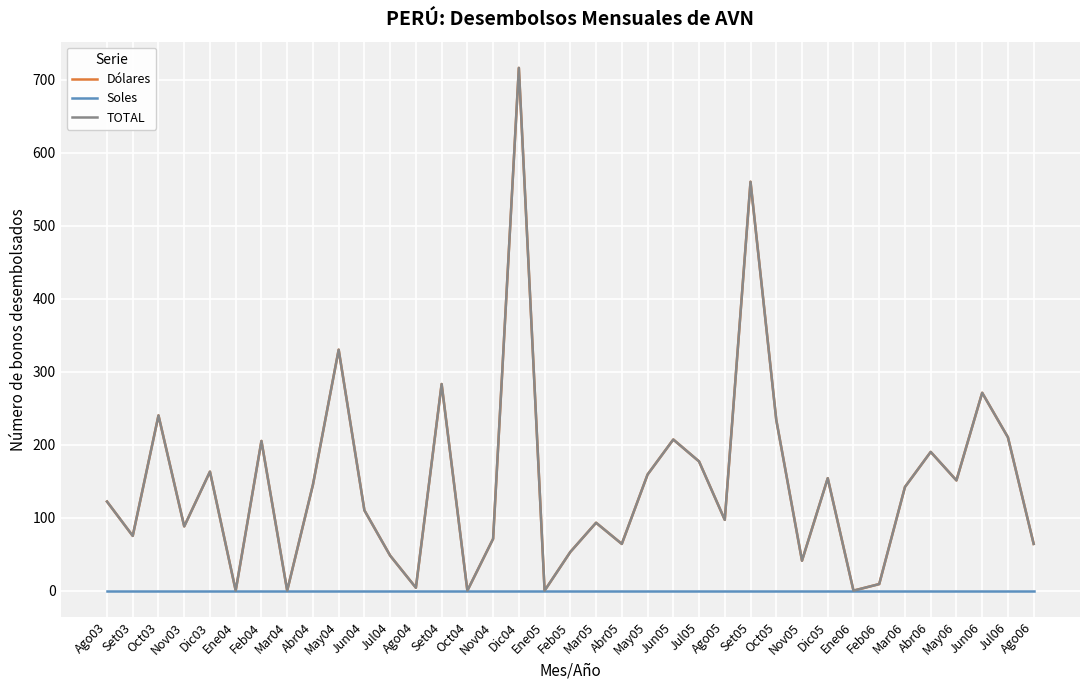

Which has a higher value, Ago05 or Oct05?

Oct05